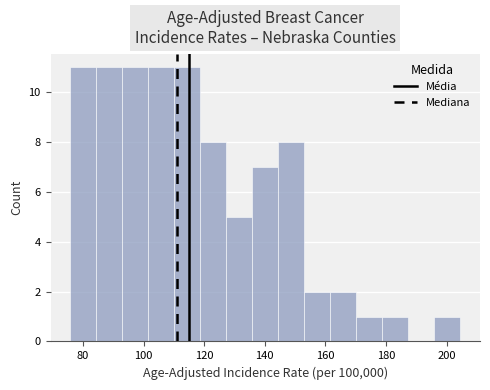

What is the height of the bar covering 128 to 136 on the x-axis? Neither the bar edges nor the heights are printed on the chart, so give them approximately, as read against the axes.

5